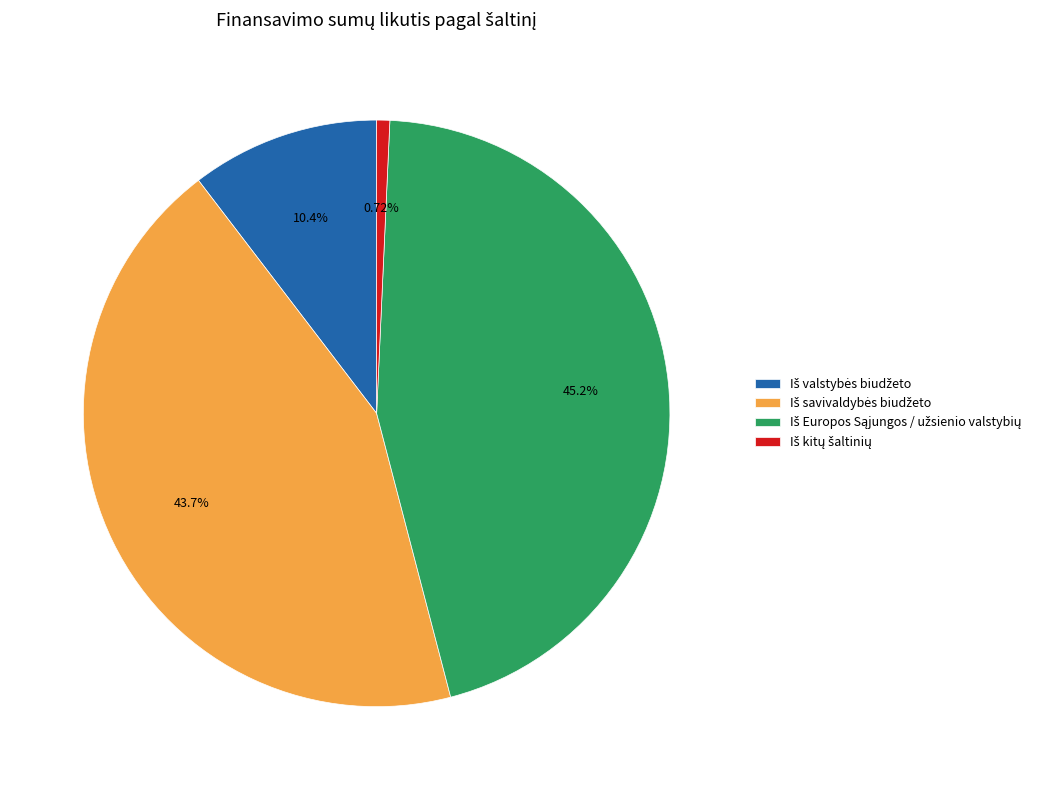

Does any single category account for the majority?

No